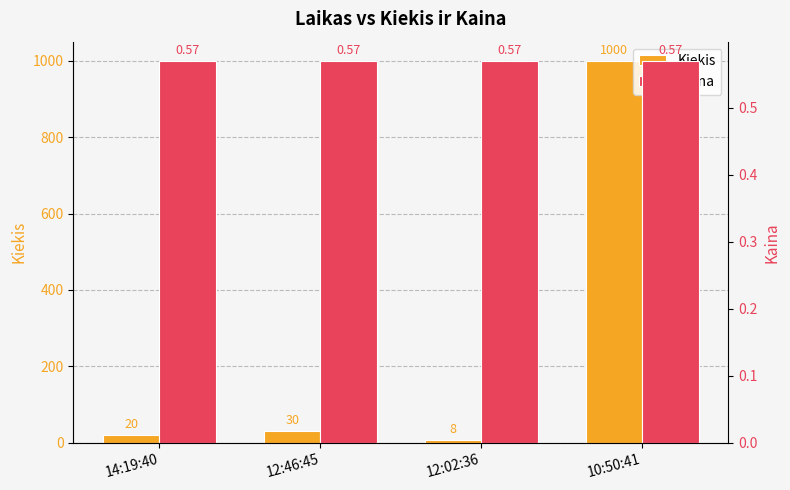

Rank the series by their maximum value, from highest to lowest.

Kiekis, Kaina